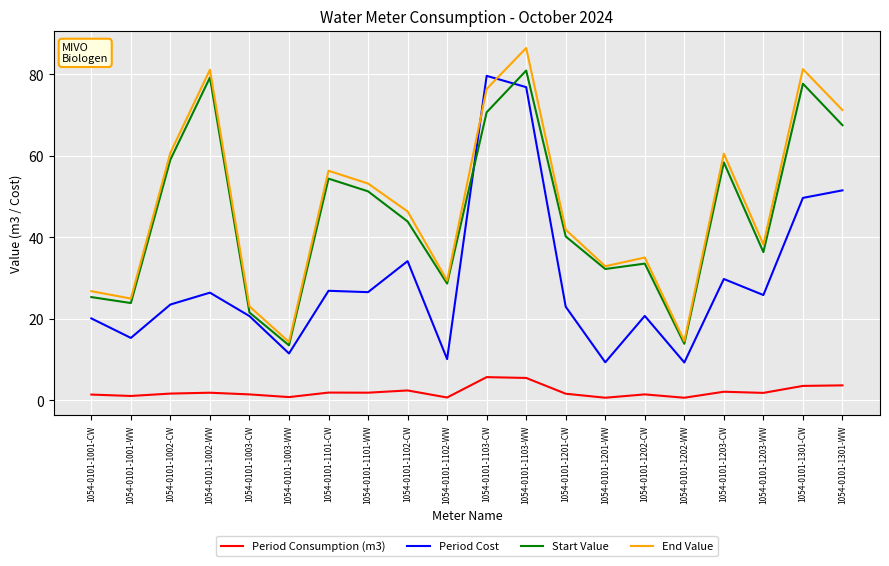

True or false: Start Value and Period Consumption (m3) intersect in this chart.

False